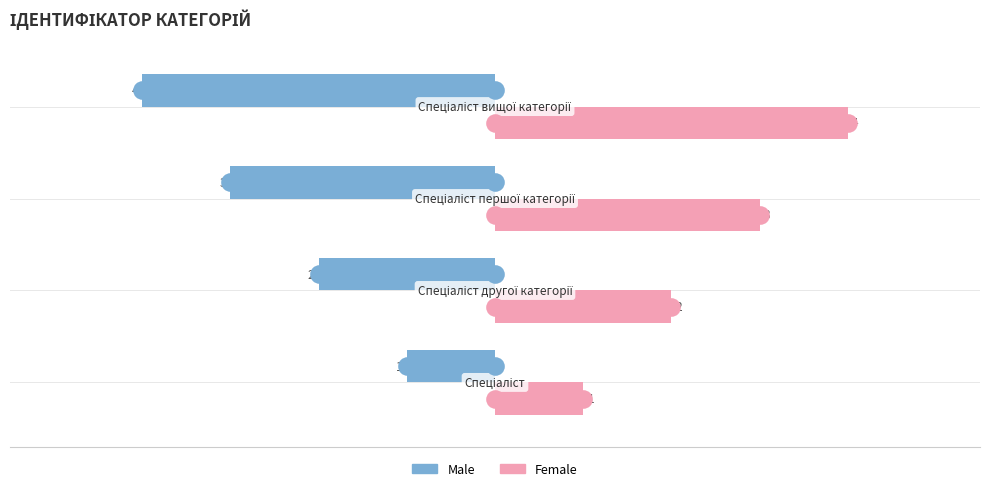

Which series has the widest spread of Y values?

Male